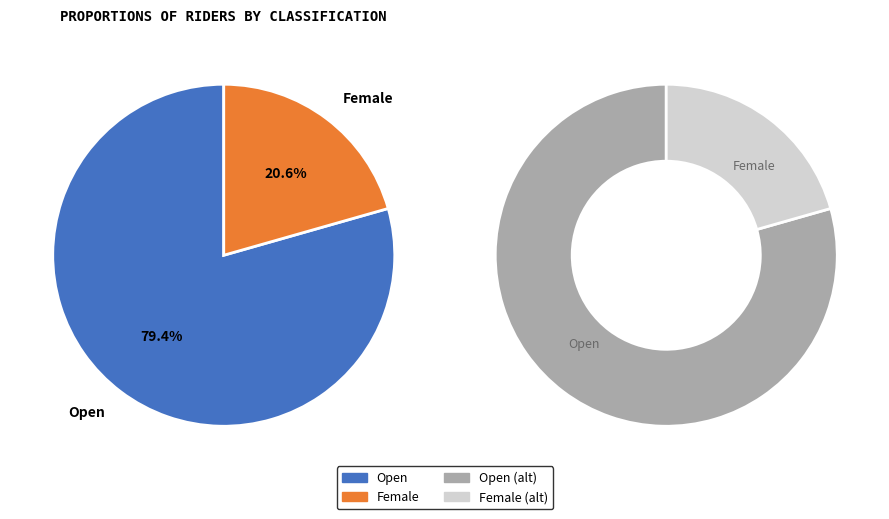

To the nearest percent, what is the combined percentage of Open and Female?

100%